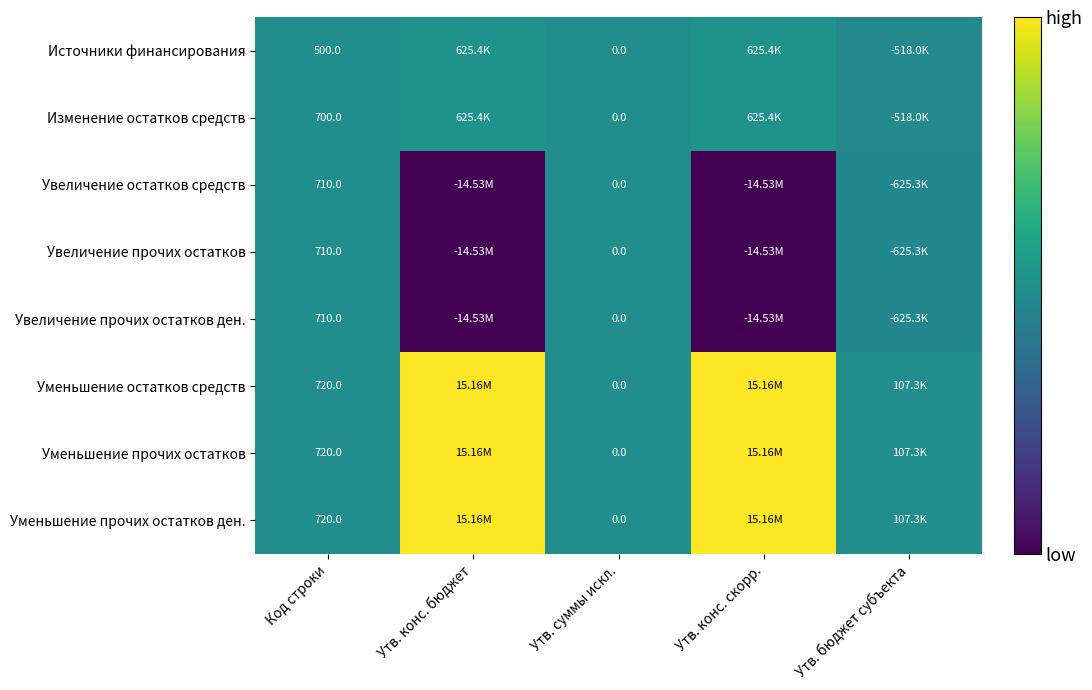

Is the value of Источники финансирования at Код строки greater than the value of Уменьшение прочих остатков at Код строки?

No